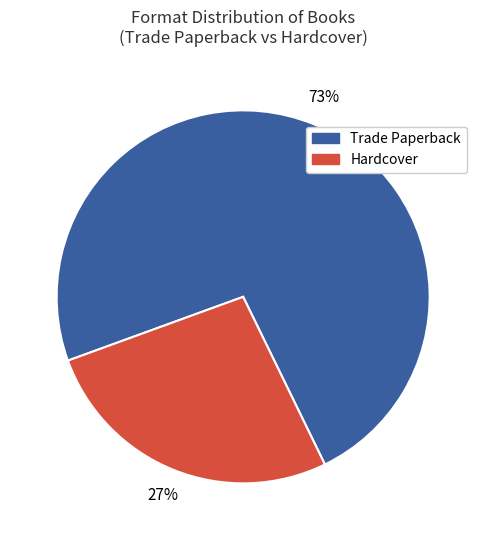

To the nearest percent, what is the average slice percentage?

50%